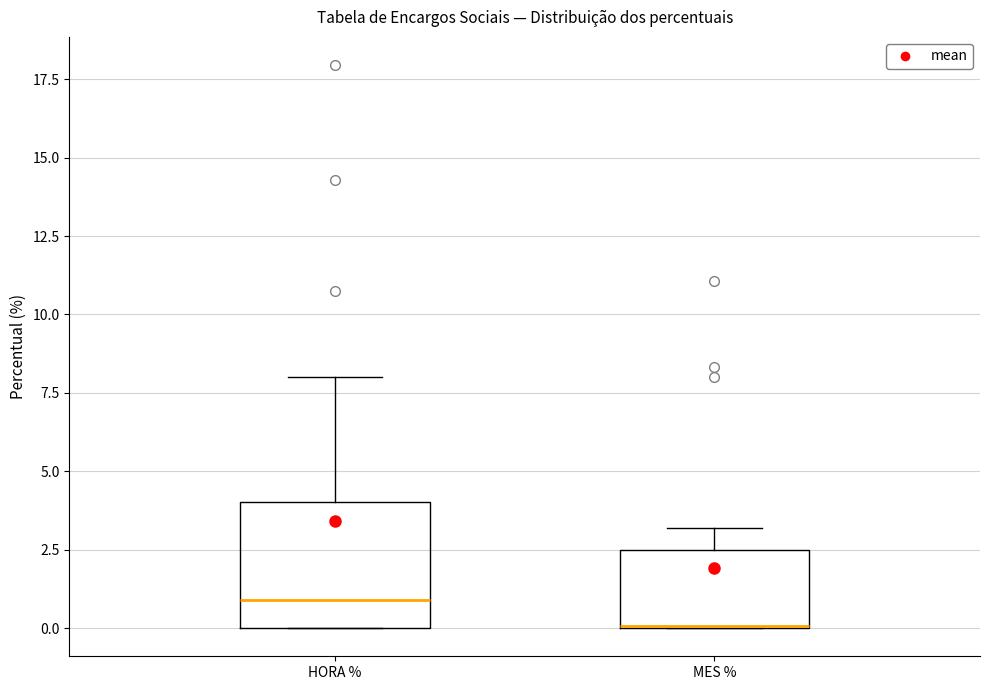

Reading left to right, transcribe this box plot: for each box, give where its median line is, the range the box spans, and where its two whiskers end, as read against the y-axis. The values are not printed on the chart, so give them approximately, as read against the axis.

HORA %: median 1.0, box 0.0 to 4.0, whiskers 0.0 to 8.0
MES %: median 0.0 (drawn on the box's lower edge), box 0.0 to 2.5, whiskers 0.0 to 3.0